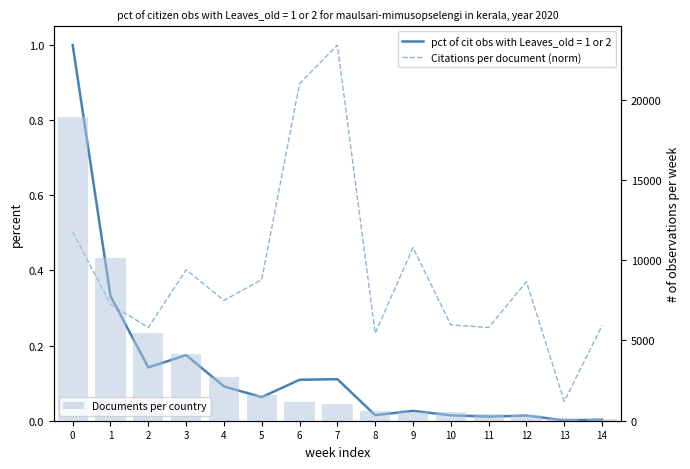

What is the value of the Citations per document (norm) bar at the 4th from the left?

0.4